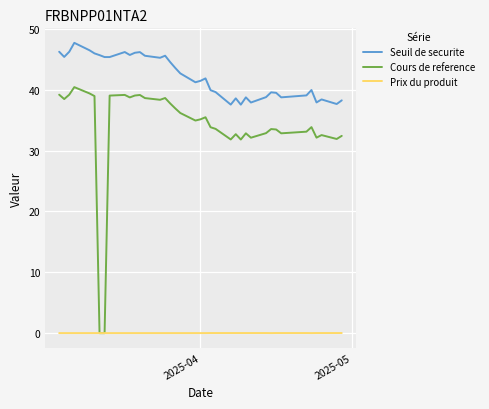

Rank the series by their maximum value, from lowest to highest.

Prix du produit, Cours de reference, Seuil de securite